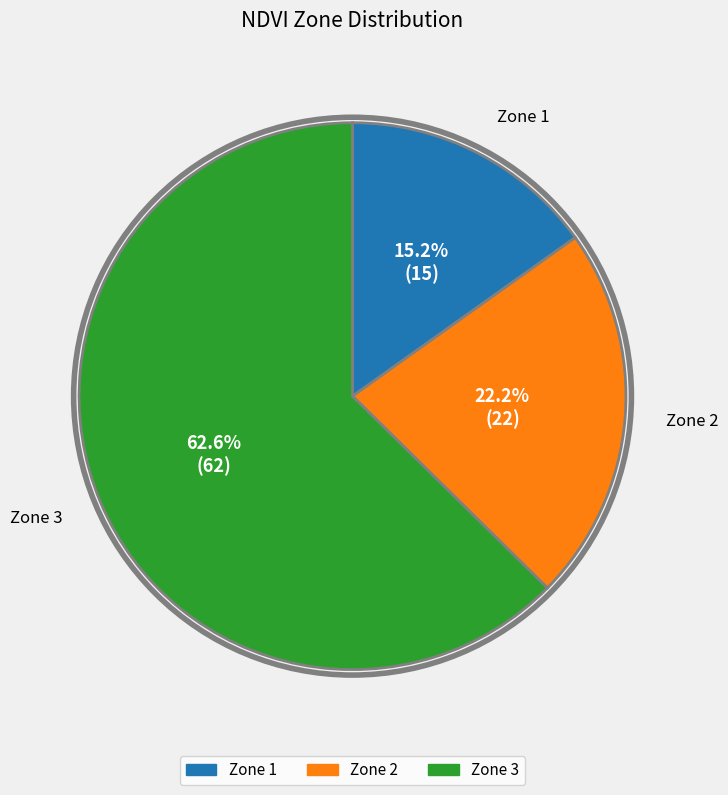

What is the smallest slice in the pie chart?

Zone 1